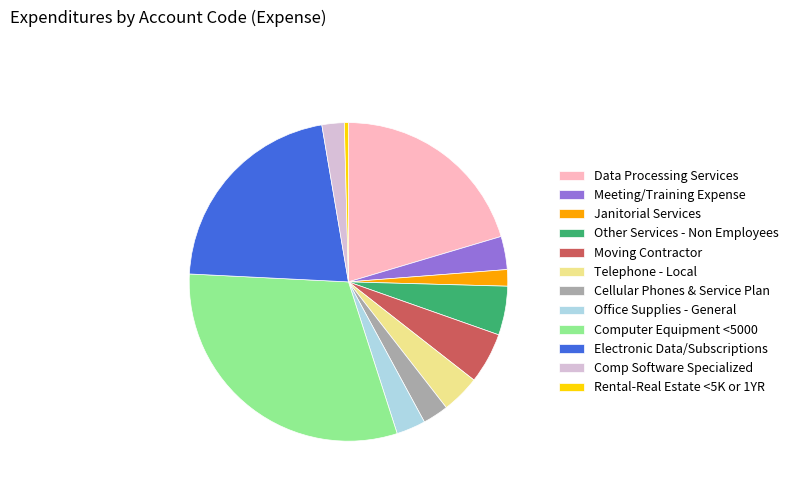

Is there any slice that represents more than half of the pie?

No